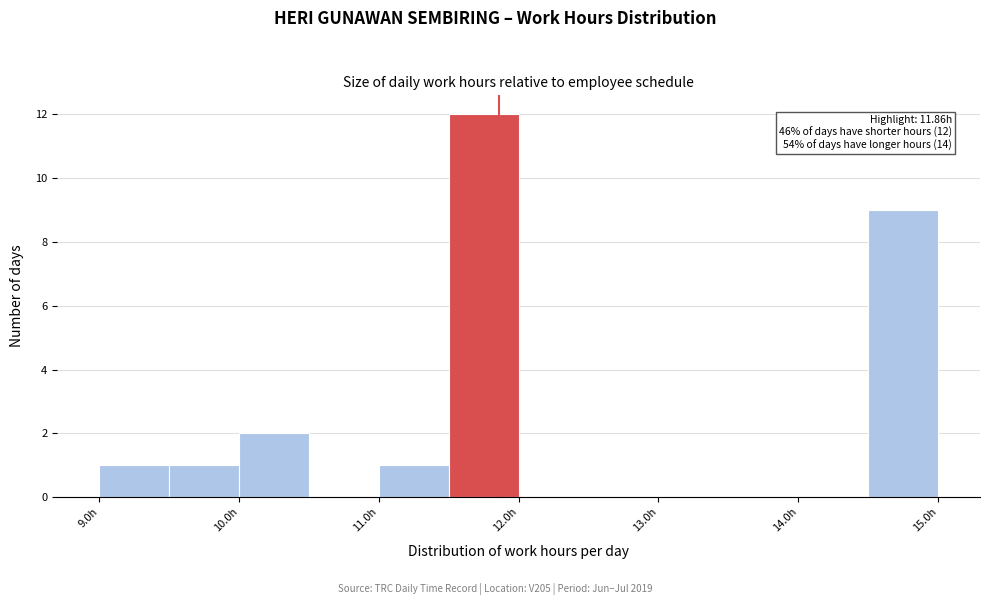

Over which range of the x-axis is the bar tallest?

11.5 to 12.0